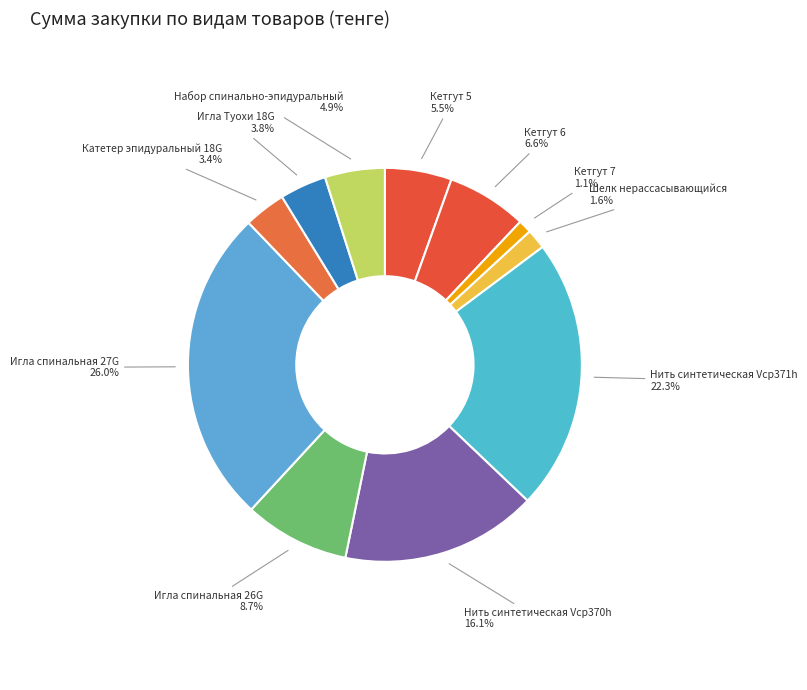

The Кетгут 7 slice represents 14% of the pie. True or false?

False